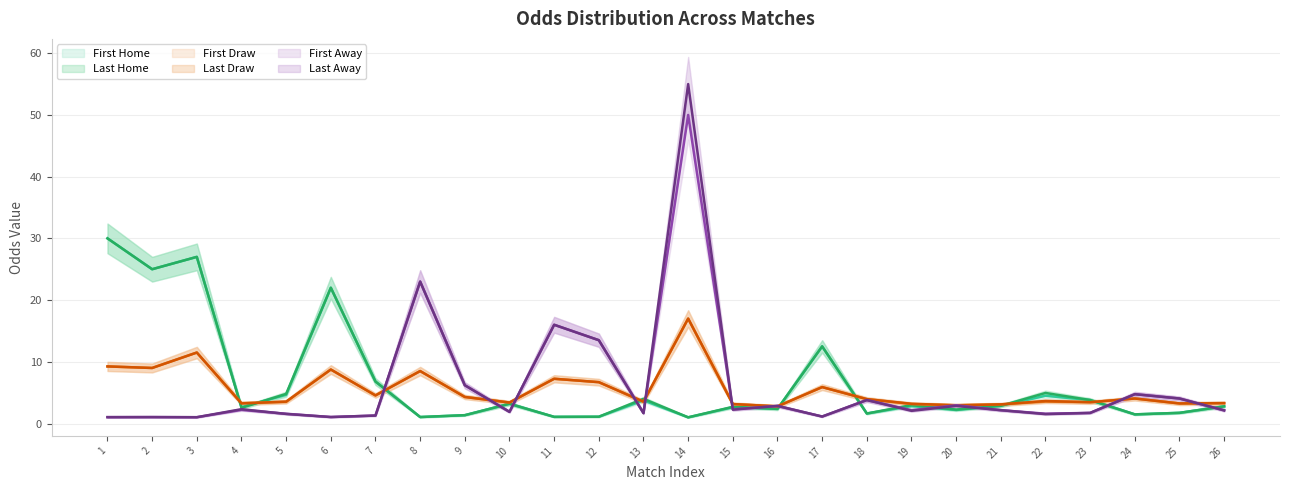

What value does the last_home series have at 39?

1.0